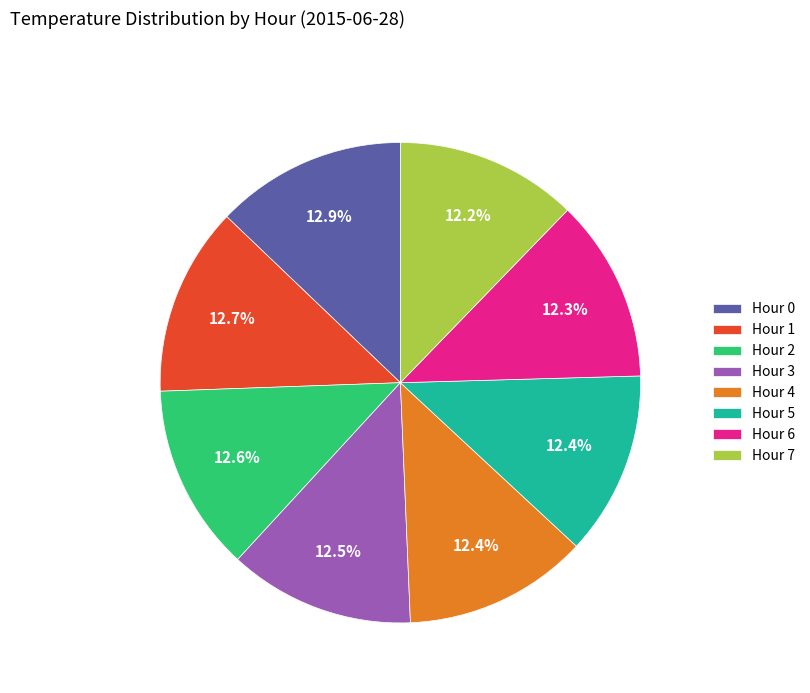

Does Hour 1 account for over 50% of the chart?

No